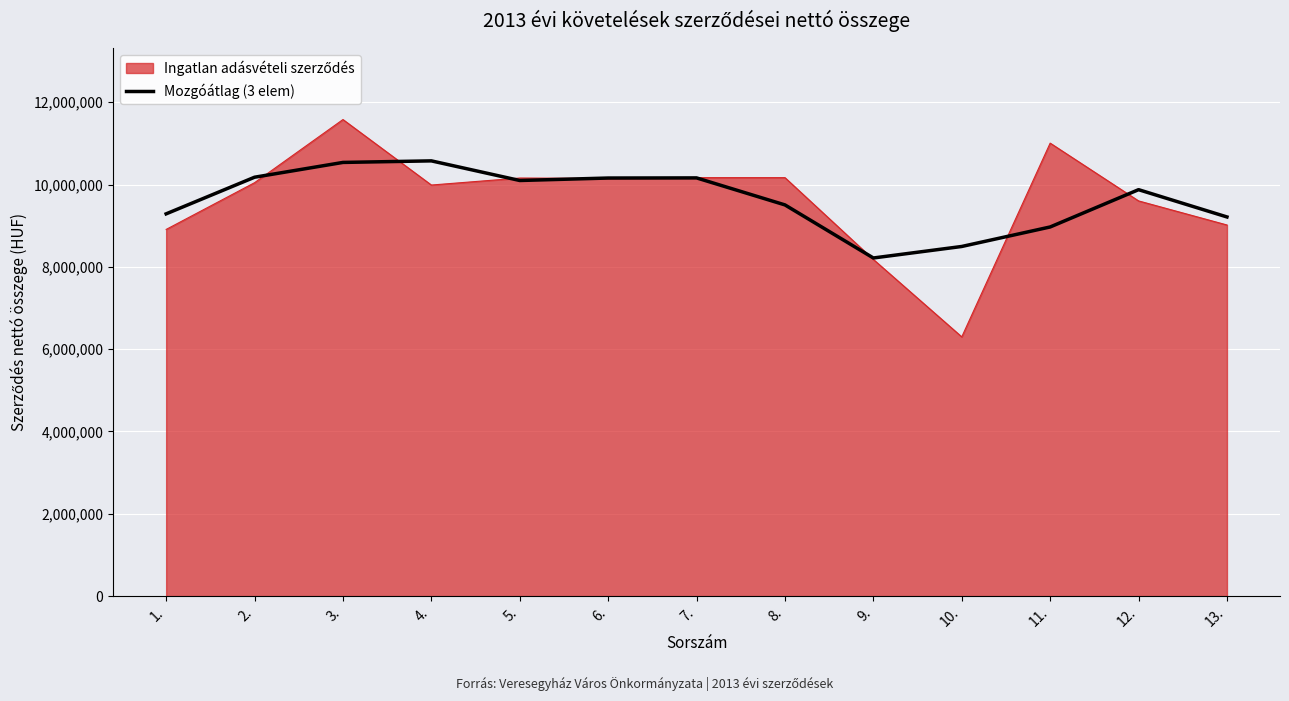

What is the smallest value displayed?

6299213.0